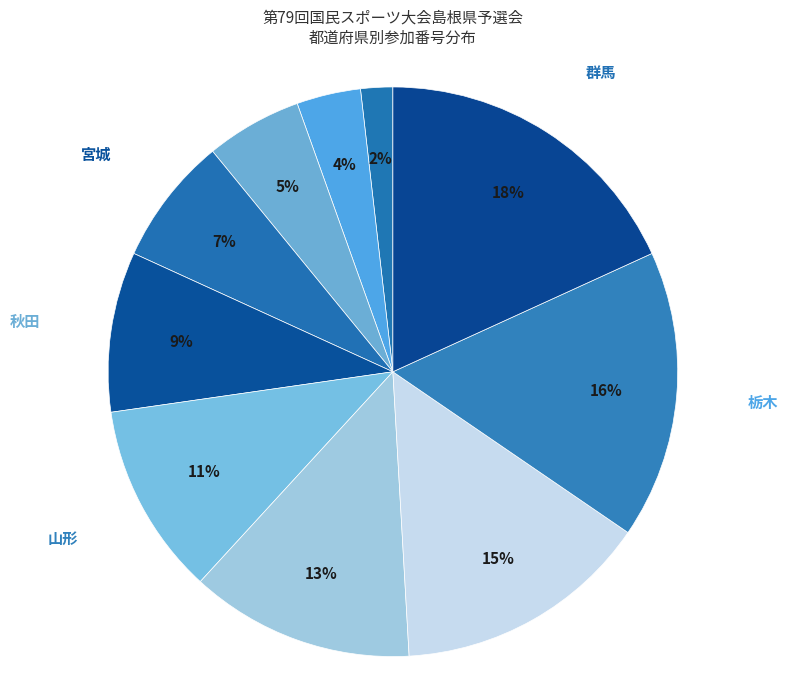

Which has a higher value, 栃木 or 群馬?

群馬